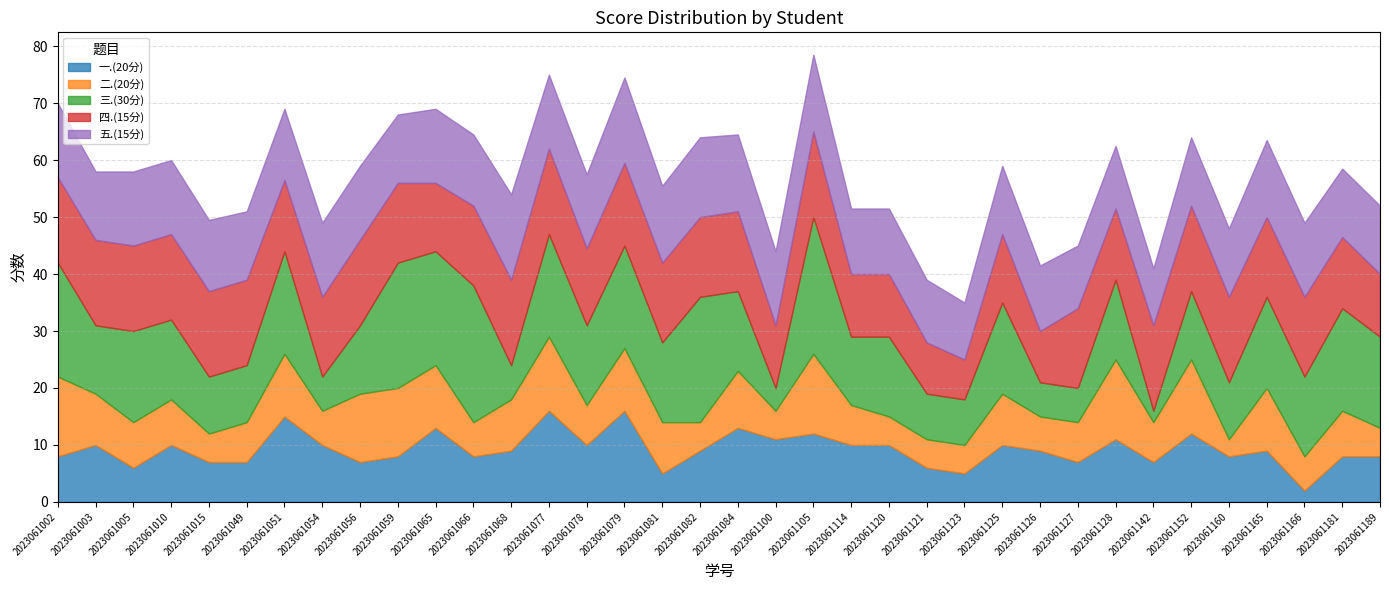

Reading left to right, list all the values displayed in this chart.

一.(20分): 2023061002=8.0	2023061003=10.0	2023061005=6.0	2023061010=10.0	2023061015=7.0	2023061049=7.0	2023061051=15.0	2023061054=10.0	2023061056=7.0	2023061059=8.0	2023061065=13.0	2023061066=8.0	2023061068=9.0	2023061077=16.0	2023061078=10.0	2023061079=16.0	2023061081=5.0	2023061082=9.0	2023061084=13.0	2023061100=11.0	2023061105=12.0	2023061114=10.0	2023061120=10.0	2023061121=6.0	2023061123=5.0	2023061125=10.0	2023061126=9.0	2023061127=7.0	2023061128=11.0	2023061142=7.0	2023061152=12.0	2023061160=8.0	2023061165=9.0	2023061166=2.0	2023061181=8.0	2023061189=8.0
二.(20分): 2023061002=14.0	2023061003=9.0	2023061005=8.0	2023061010=8.0	2023061015=5.0	2023061049=7.0	2023061051=11.0	2023061054=6.0	2023061056=12.0	2023061059=12.0	2023061065=11.0	2023061066=6.0	2023061068=9.0	2023061077=13.0	2023061078=7.0	2023061079=11.0	2023061081=9.0	2023061082=5.0	2023061084=10.0	2023061100=5.0	2023061105=14.0	2023061114=7.0	2023061120=5.0	2023061121=5.0	2023061123=5.0	2023061125=9.0	2023061126=6.0	2023061127=7.0	2023061128=14.0	2023061142=7.0	2023061152=13.0	2023061160=3.0	2023061165=11.0	2023061166=6.0	2023061181=8.0	2023061189=5.0
三.(30分): 2023061002=20.0	2023061003=12.0	2023061005=16.0	2023061010=14.0	2023061015=10.0	2023061049=10.0	2023061051=18.0	2023061054=6.0	2023061056=12.0	2023061059=22.0	2023061065=20.0	2023061066=24.0	2023061068=6.0	2023061077=18.0	2023061078=14.0	2023061079=18.0	2023061081=14.0	2023061082=22.0	2023061084=14.0	2023061100=4.0	2023061105=24.0	2023061114=12.0	2023061120=14.0	2023061121=8.0	2023061123=8.0	2023061125=16.0	2023061126=6.0	2023061127=6.0	2023061128=14.0	2023061142=2.0	2023061152=12.0	2023061160=10.0	2023061165=16.0	2023061166=14.0	2023061181=18.0	2023061189=16.0
四.(15分): 2023061002=15.0	2023061003=15.0	2023061005=15.0	2023061010=15.0	2023061015=15.0	2023061049=15.0	2023061051=12.5	2023061054=14.0	2023061056=15.0	2023061059=14.0	2023061065=12.0	2023061066=14.0	2023061068=15.0	2023061077=15.0	2023061078=13.5	2023061079=14.5	2023061081=14.0	2023061082=14.0	2023061084=14.0	2023061100=11.0	2023061105=15.0	2023061114=11.0	2023061120=11.0	2023061121=9.0	2023061123=7.0	2023061125=12.0	2023061126=9.0	2023061127=14.0	2023061128=12.5	2023061142=15.0	2023061152=15.0	2023061160=15.0	2023061165=14.0	2023061166=14.0	2023061181=12.5	2023061189=11.0
五.(15分): 2023061002=13.0	2023061003=12.0	2023061005=13.0	2023061010=13.0	2023061015=12.5	2023061049=12.0	2023061051=12.5	2023061054=13.0	2023061056=13.0	2023061059=12.0	2023061065=13.0	2023061066=12.5	2023061068=15.0	2023061077=13.0	2023061078=13.0	2023061079=15.0	2023061081=13.5	2023061082=14.0	2023061084=13.5	2023061100=13.0	2023061105=13.5	2023061114=11.5	2023061120=11.5	2023061121=11.0	2023061123=10.0	2023061125=12.0	2023061126=11.5	2023061127=11.0	2023061128=11.0	2023061142=10.0	2023061152=12.0	2023061160=12.0	2023061165=13.5	2023061166=13.0	2023061181=12.0	2023061189=12.0